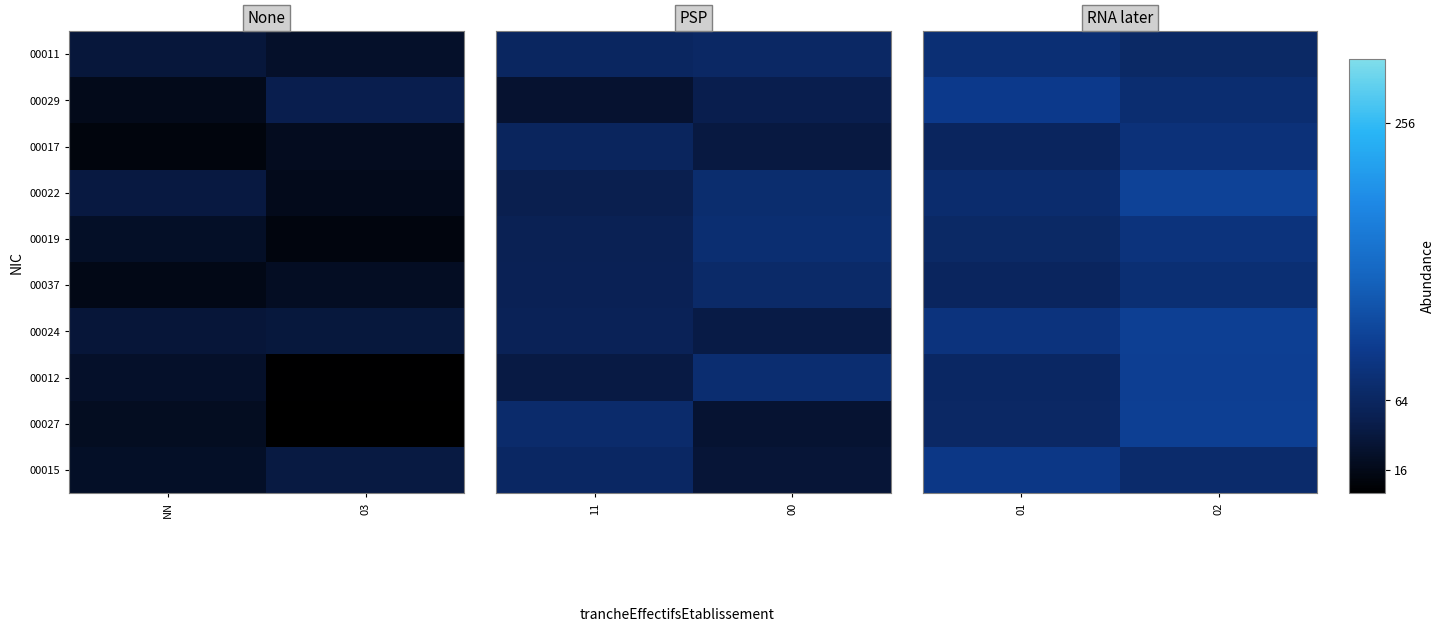

At how many categories does at least one series exceed 102?

1